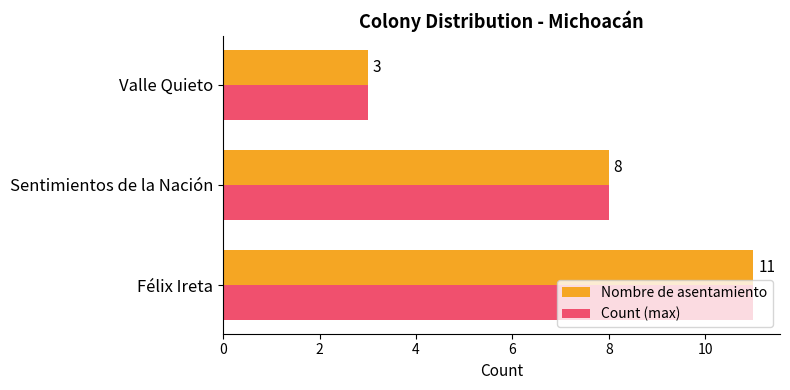

Rank the categories by Nombre de asentamiento value from highest to lowest.

Félix Ireta, Sentimientos de la Nación, Valle Quieto